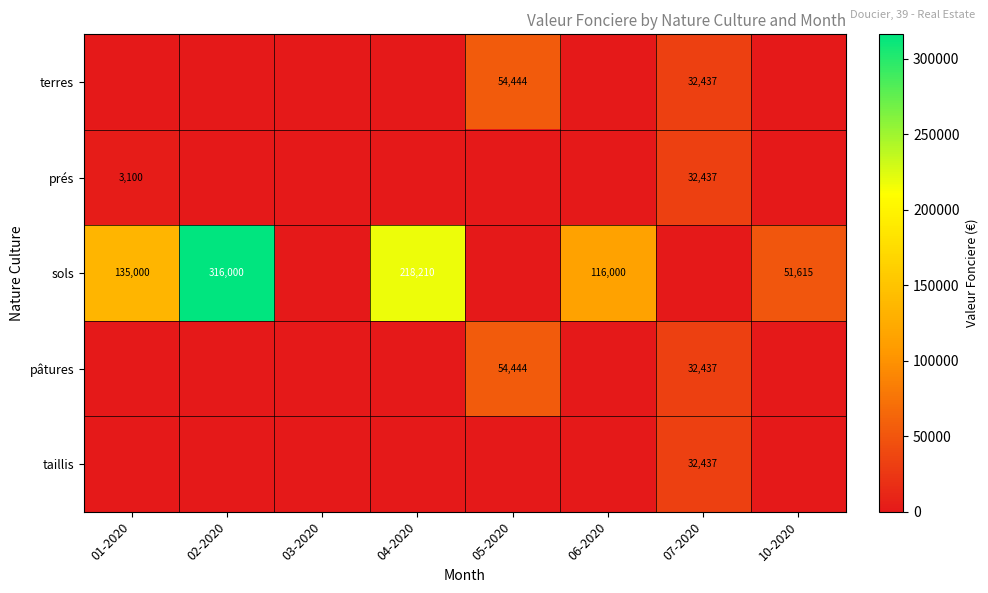

True or false: sols has a value of 51615 at 10-2020.

True